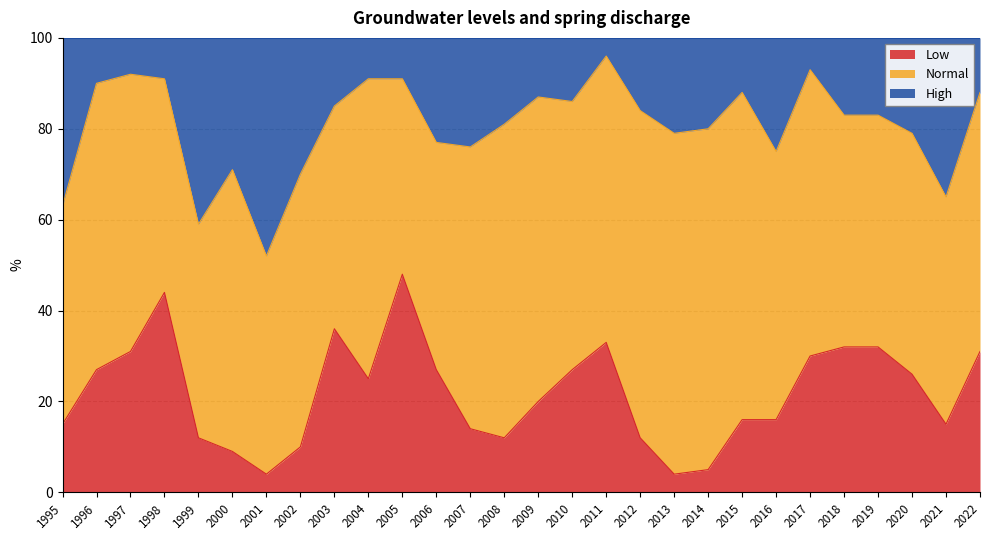

What is the total value across all series at 1998?

100